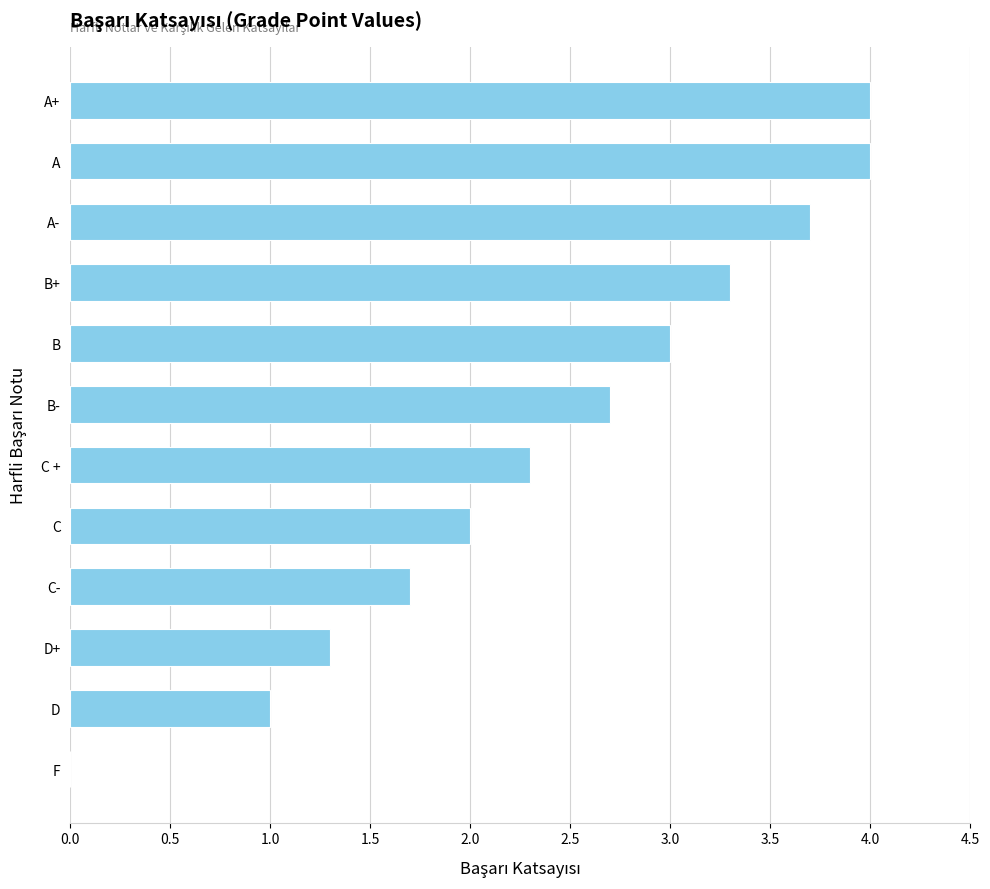

Read the value at B+.

3.3